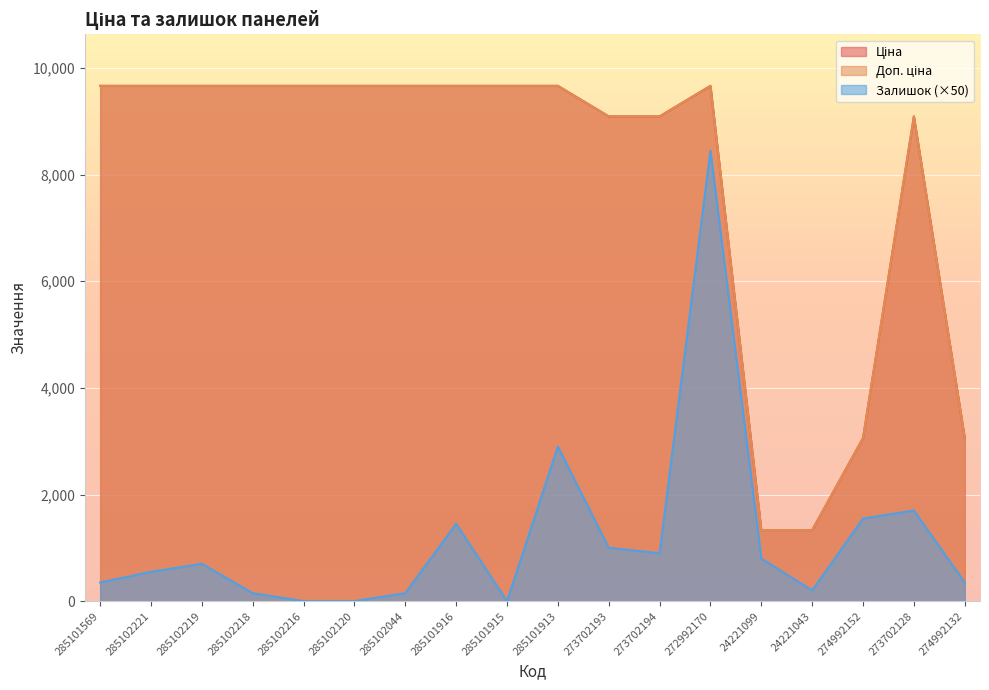

Which series has the widest spread of values?

Залишок (×50)